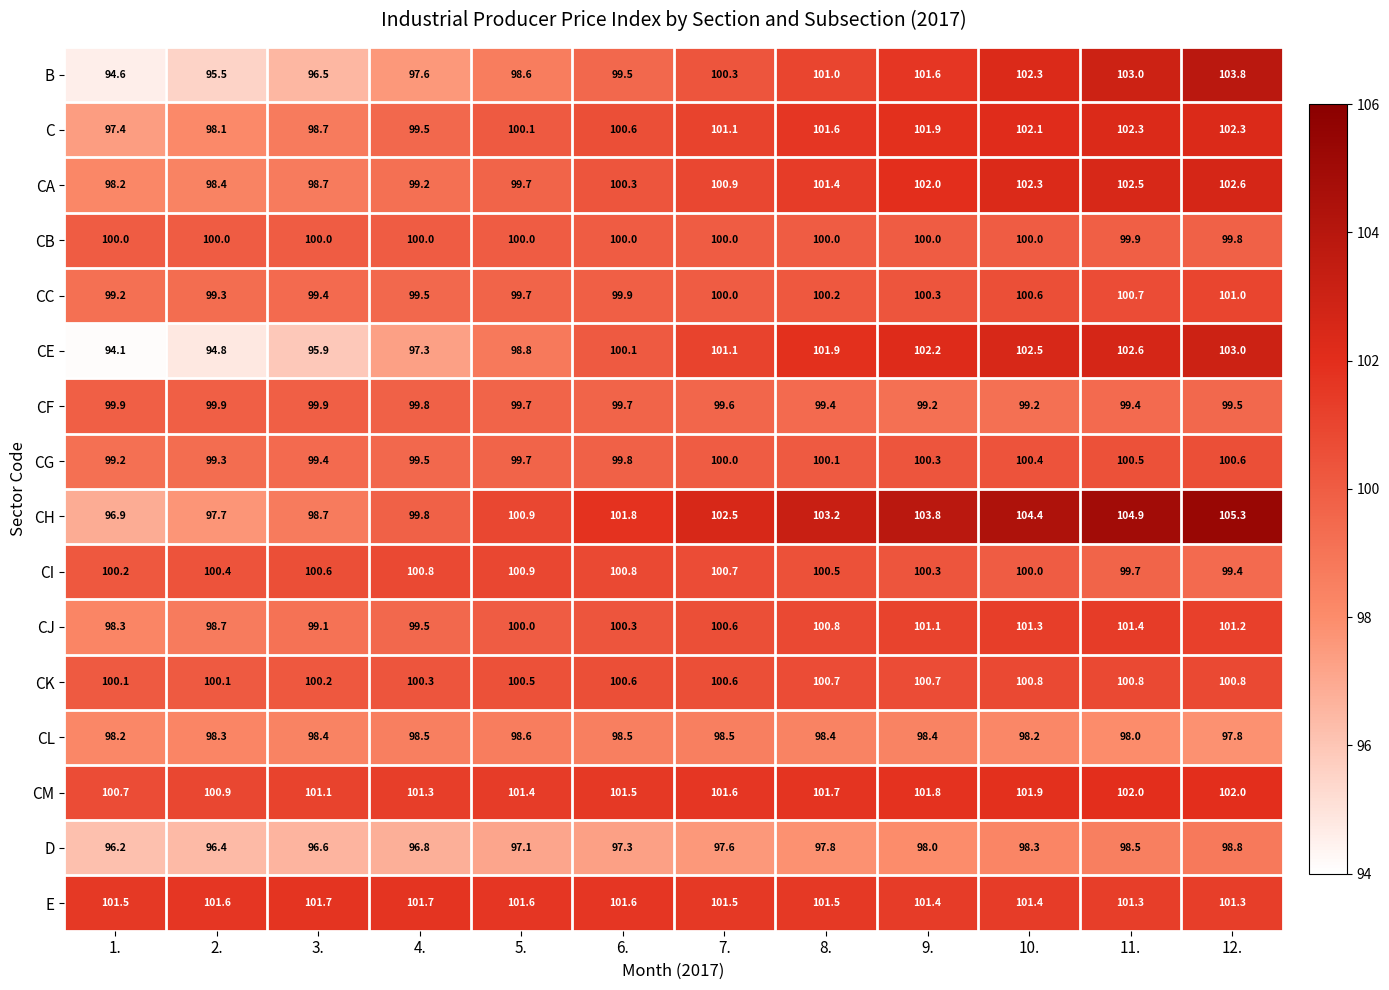

Read the CC value at 10..

100.6